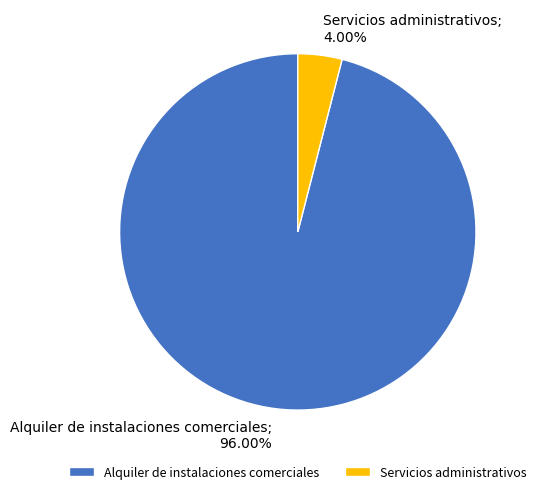

Which has a higher value, Servicios administrativos or Alquiler de instalaciones comerciales?

Alquiler de instalaciones comerciales